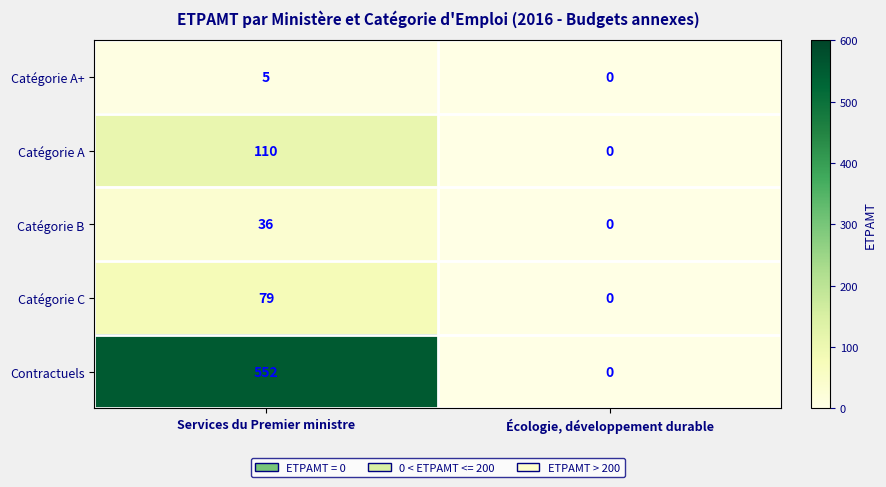

What is the average value of the Catégorie B series?

18